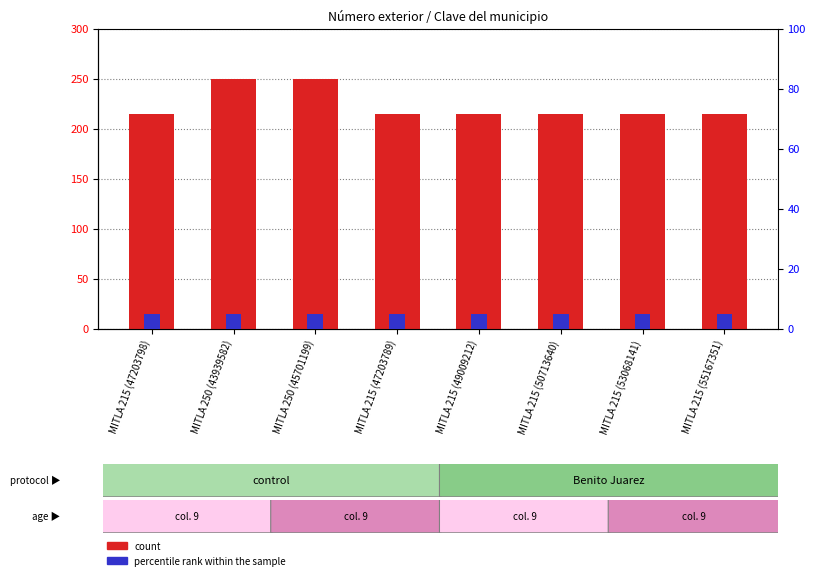

Reading left to right, extract all data points from this chart.

count: MITLA 215 (47203798)=215	MITLA 250 (43939582)=250	MITLA 250 (45701199)=250	MITLA 215 (47203789)=215	MITLA 215 (49009212)=215	MITLA 215 (50713640)=215	MITLA 215 (53068141)=215	MITLA 215 (55167351)=215
percentile rank within the sample: MITLA 215 (47203798)=5	MITLA 250 (43939582)=5	MITLA 250 (45701199)=5	MITLA 215 (47203789)=5	MITLA 215 (49009212)=5	MITLA 215 (50713640)=5	MITLA 215 (53068141)=5	MITLA 215 (55167351)=5